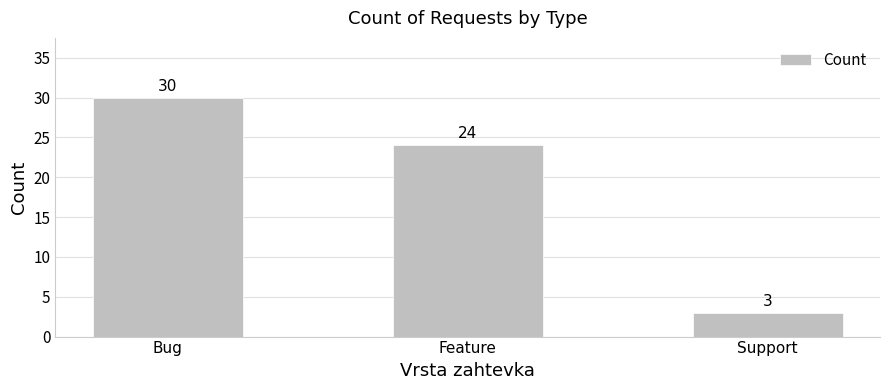

Which has a higher value, Feature or Bug?

Bug